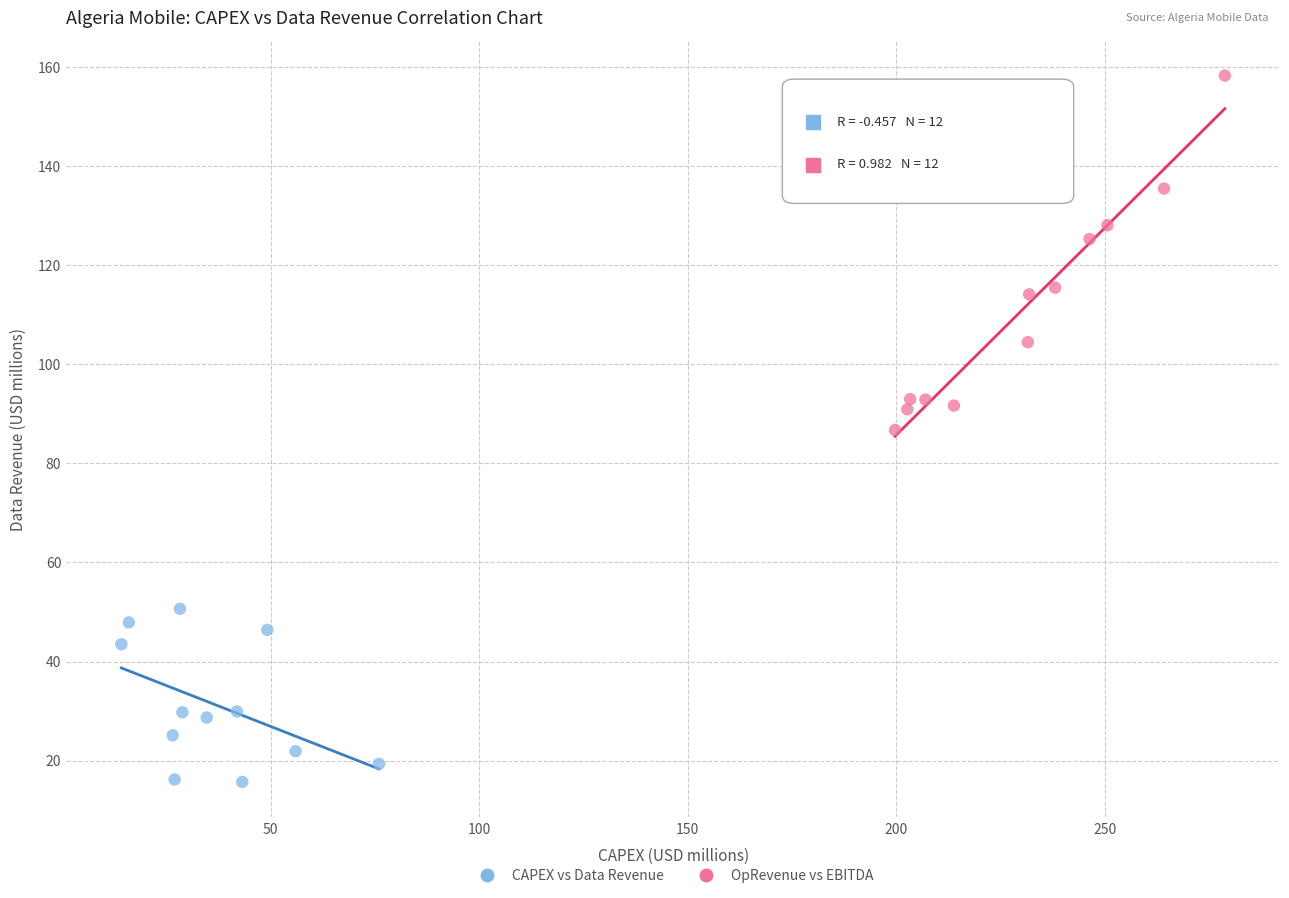

Which series contains the lowest Y value?

CAPEX vs Data Revenue